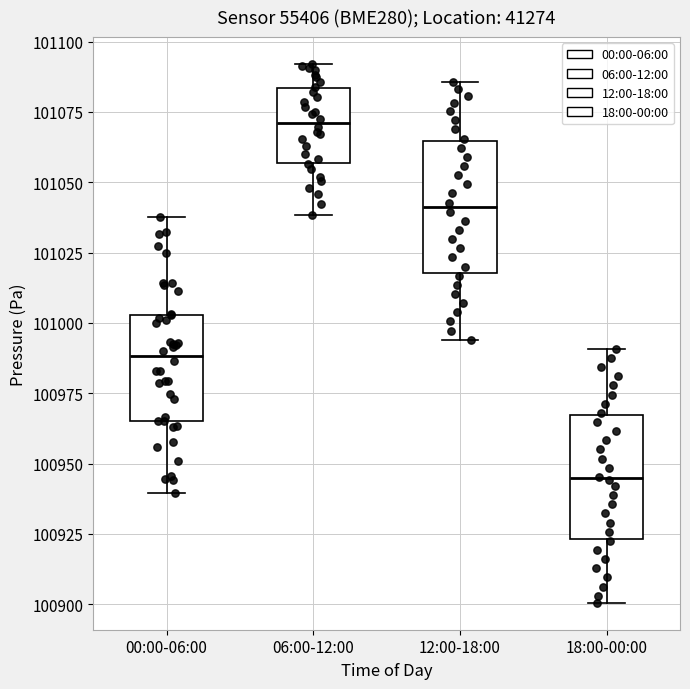

Where is the lower edge of the box for 12:00-18:00 on the y-axis? The values are not printed on the chart, so give them approximately, as read against the axis.

101020